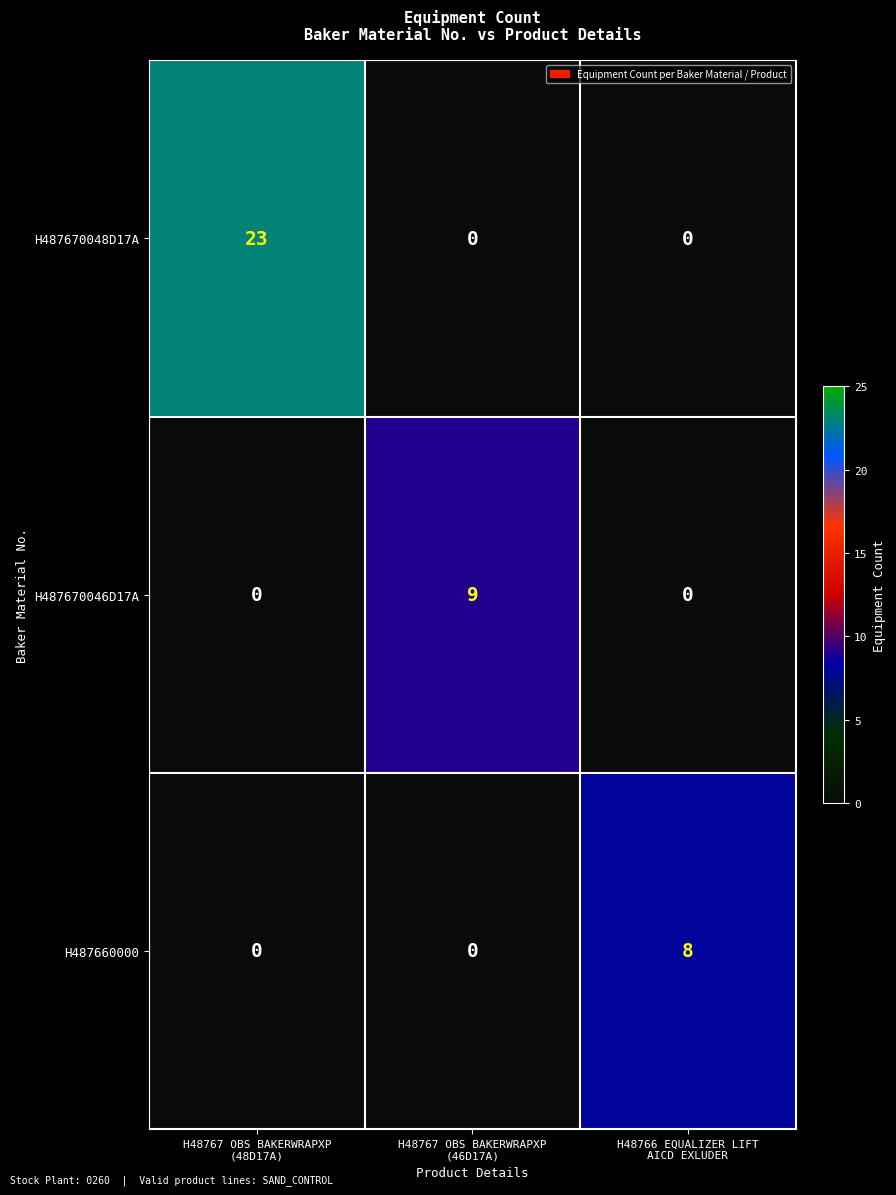

Which label corresponds to the largest value in the chart?

H48767 OBS BAKERWRAPXP
(48D17A)